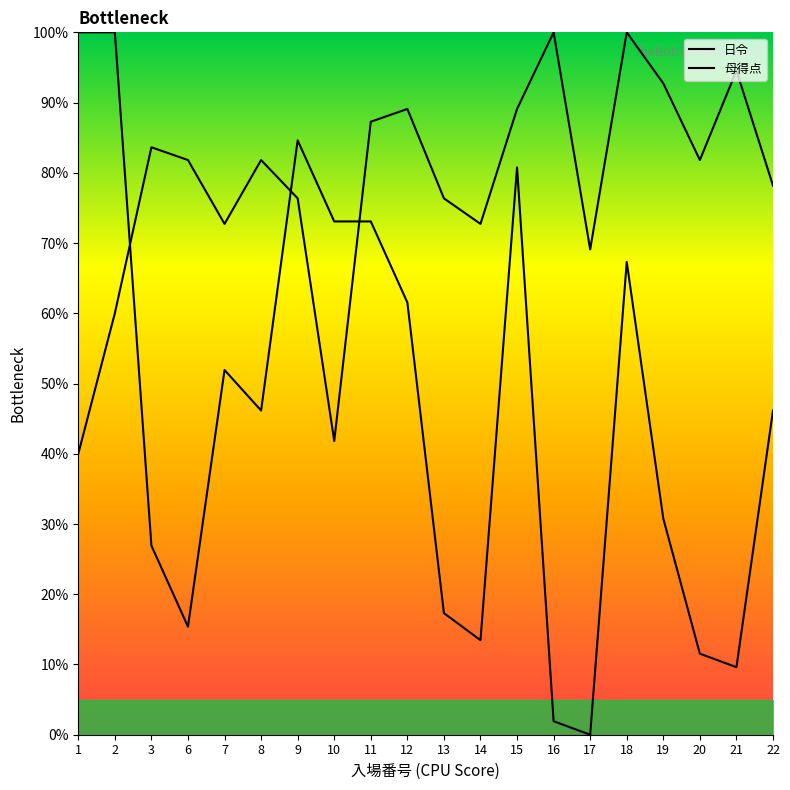

Is the value of 日令 at 2 greater than the value of 母得点 at 21?

Yes